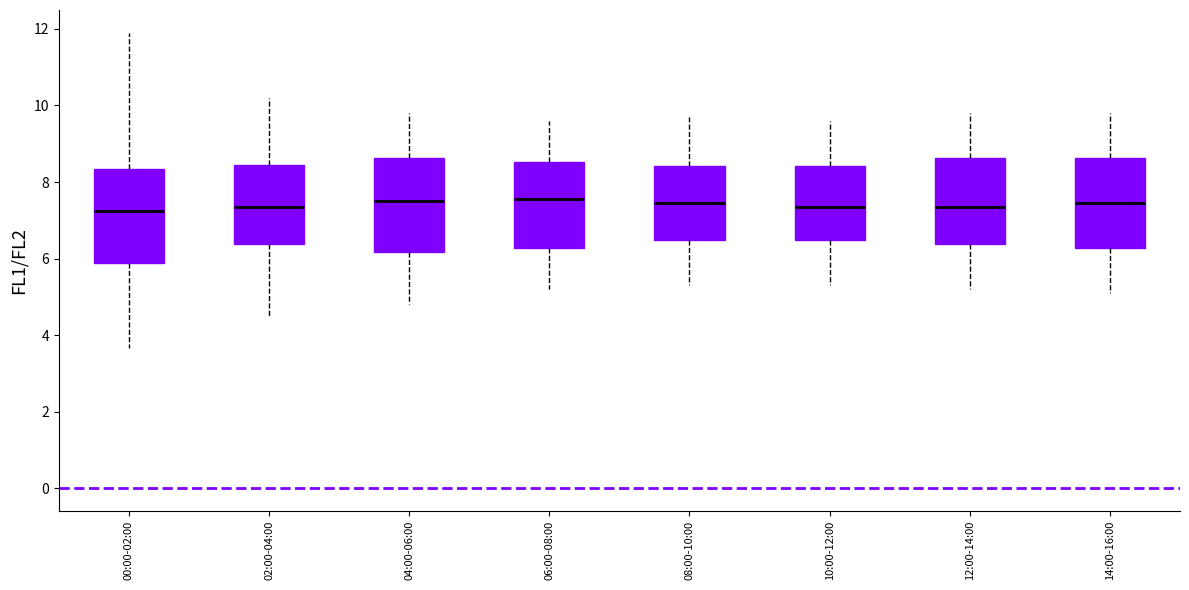

Reading left to right, transcribe this box plot: for each box, give where its median line is, the range the box spans, and where its two whiskers end, as read against the y-axis. The values are not printed on the chart, so give them approximately, as read against the axis.

00:00-02:00: median 7.2, box 5.8 to 8.4, whiskers 3.6 to 12.0
02:00-04:00: median 7.4, box 6.4 to 8.4, whiskers 4.6 to 10.2
04:00-06:00: median 7.6, box 6.2 to 8.6, whiskers 4.8 to 9.8
06:00-08:00: median 7.6, box 6.2 to 8.6, whiskers 5.2 to 9.6
08:00-10:00: median 7.4, box 6.4 to 8.4, whiskers 5.4 to 9.8
10:00-12:00: median 7.4, box 6.4 to 8.4, whiskers 5.4 to 9.6
12:00-14:00: median 7.4, box 6.4 to 8.6, whiskers 5.2 to 9.8
14:00-16:00: median 7.4, box 6.2 to 8.6, whiskers 5.2 to 9.8